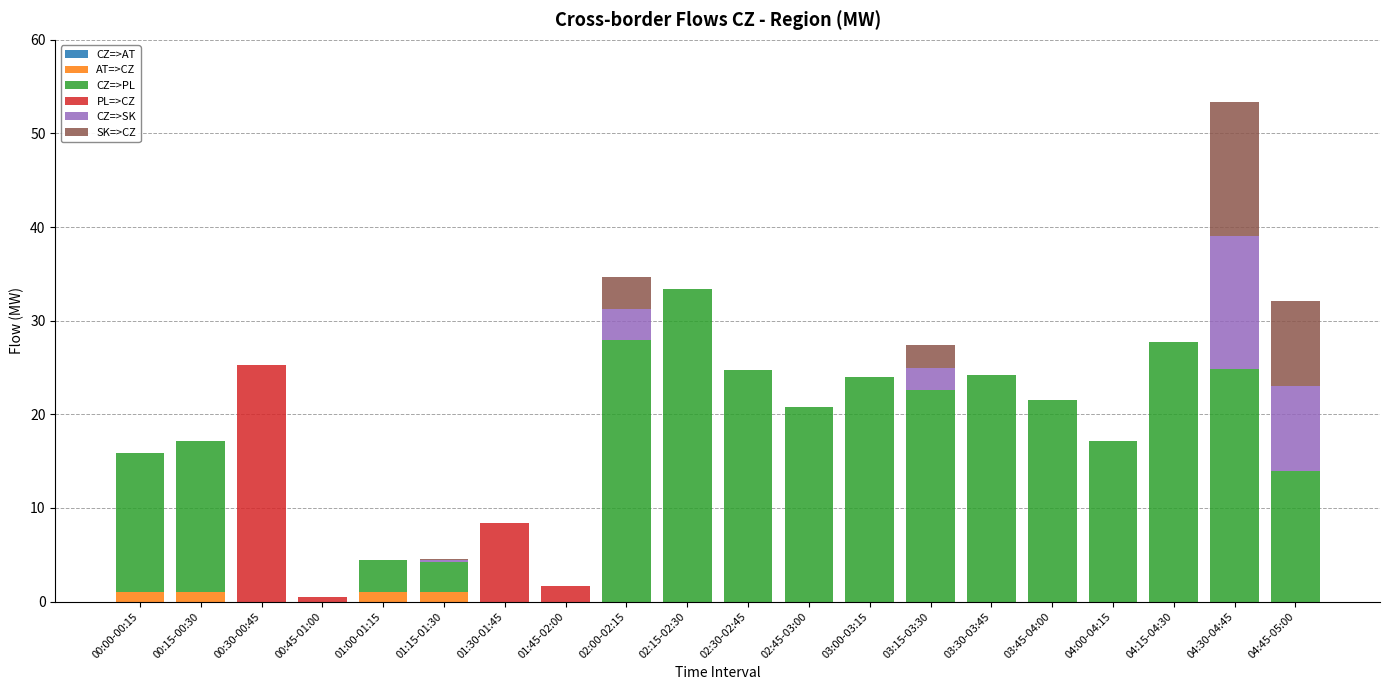

Count the number of data series in this chart.

5